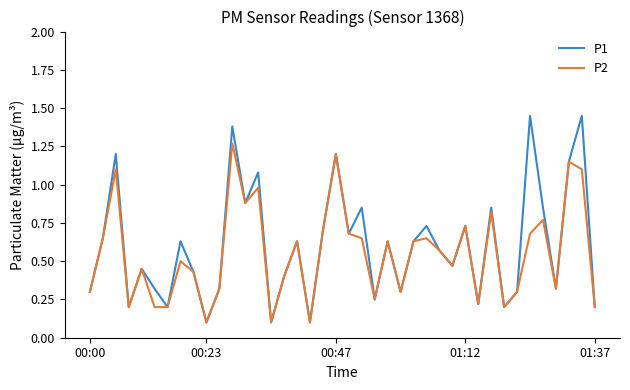

Which series has the largest range (max minus min)?

P1